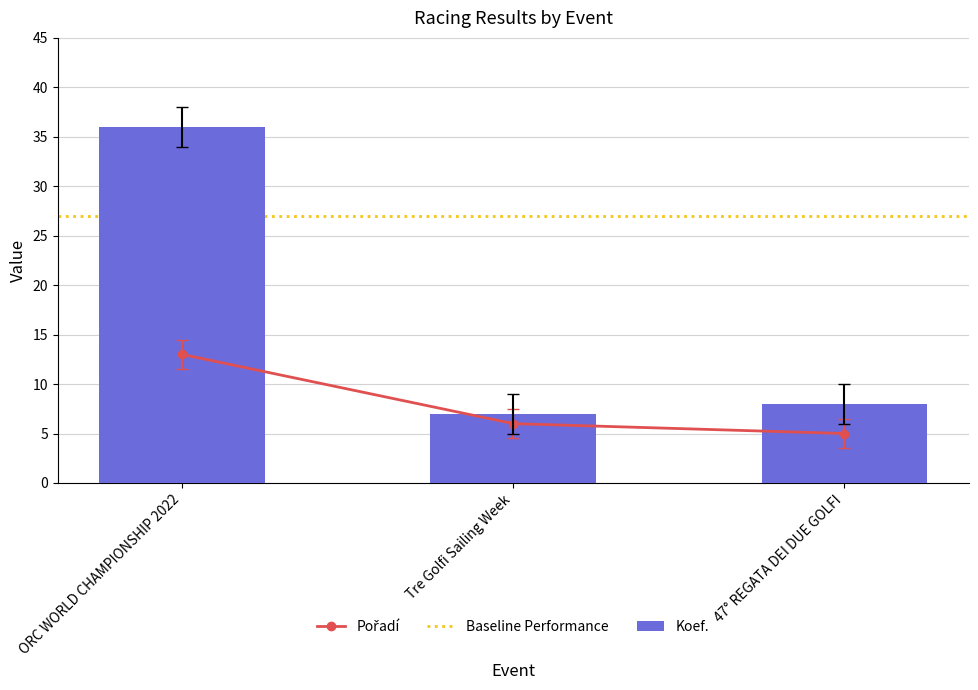

What is the lowest value of the Koef. series?

7